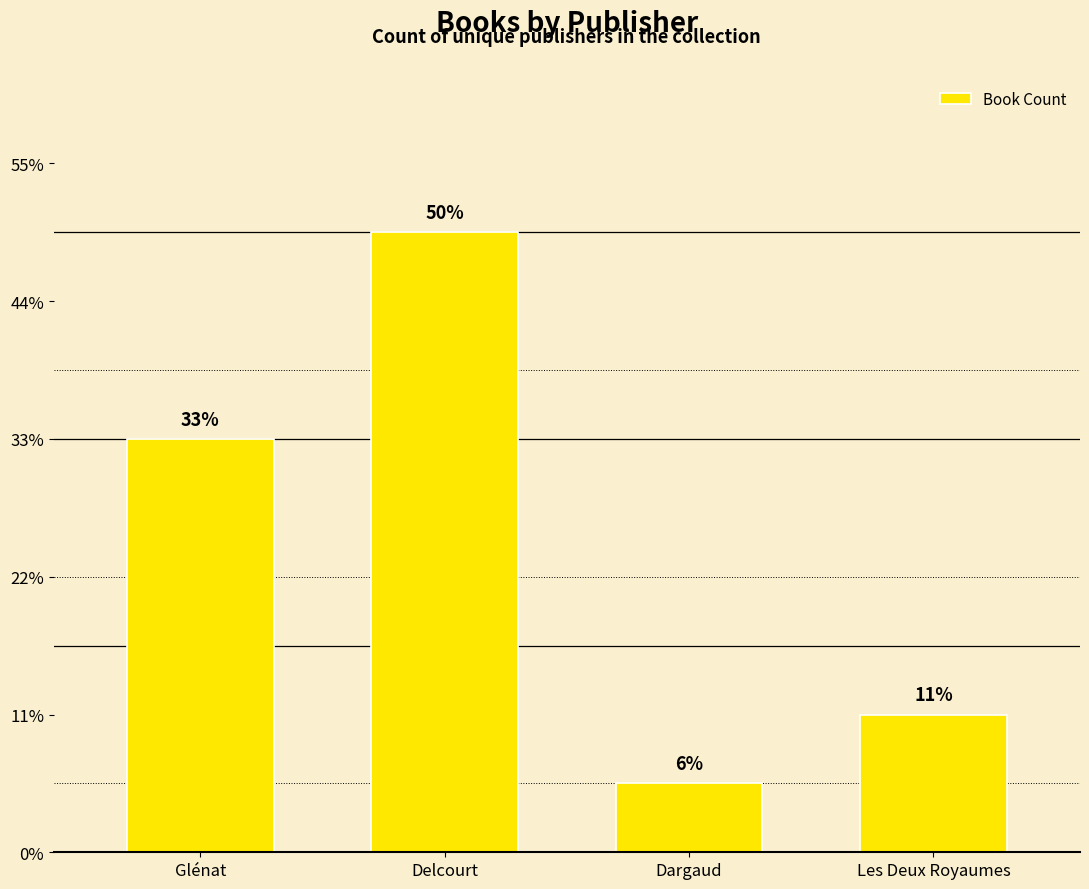

Are the bars horizontal?

No